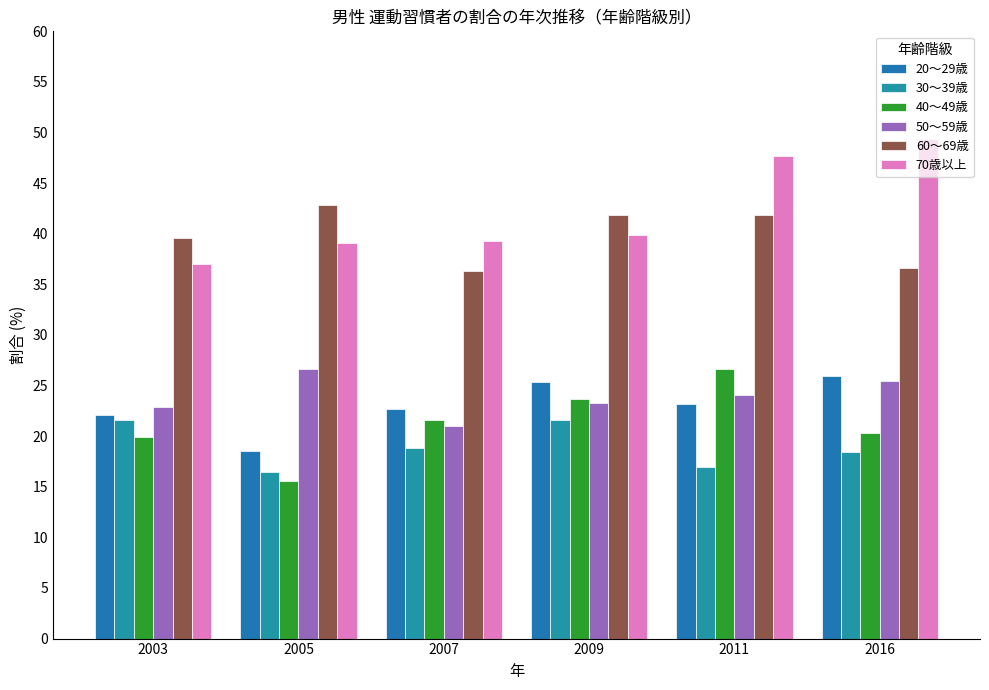

True or false: 60～69歳 has a value of 41.9 at 2009.

True